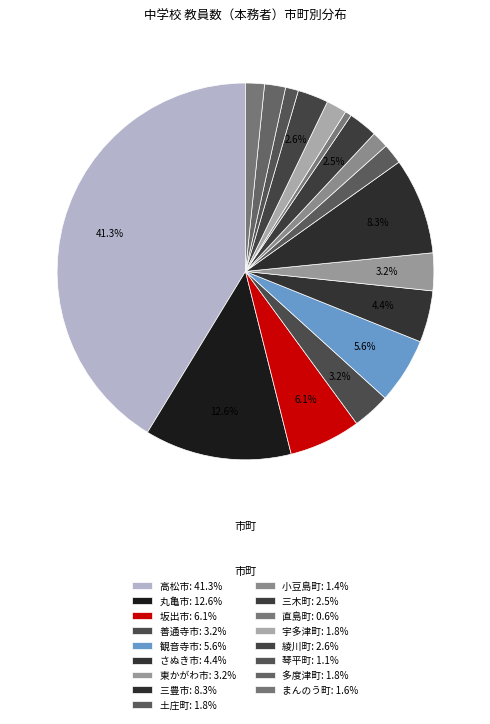

How many slices are in this pie chart?

17